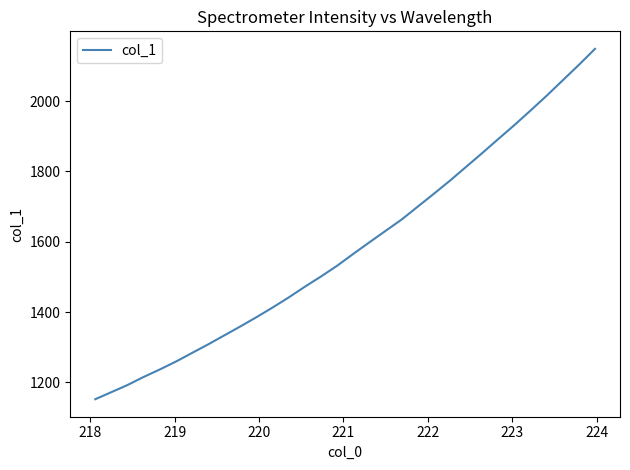

What is the difference between the maximum and minimum values?

996.7